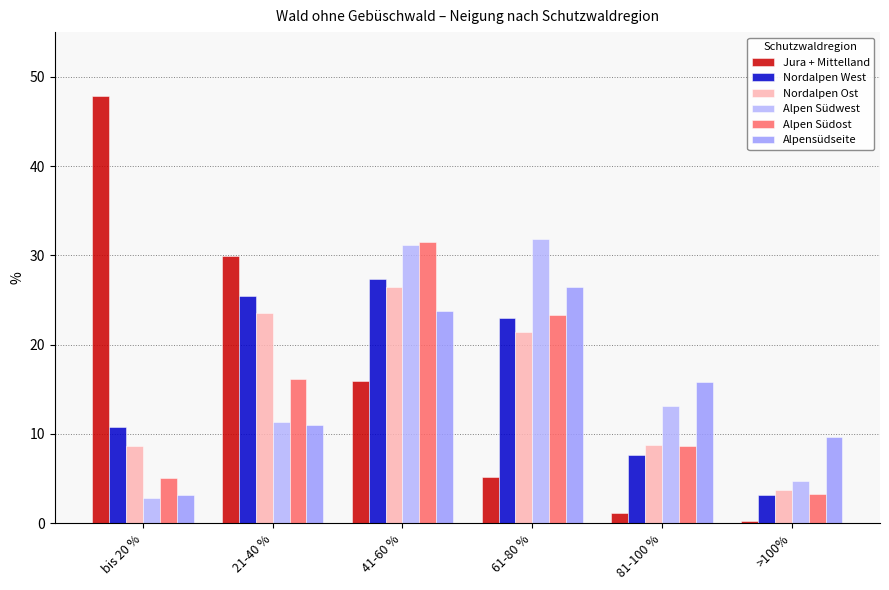

What is the sum of the Alpen Südwest values at >100% and bis 20 %?

7.5